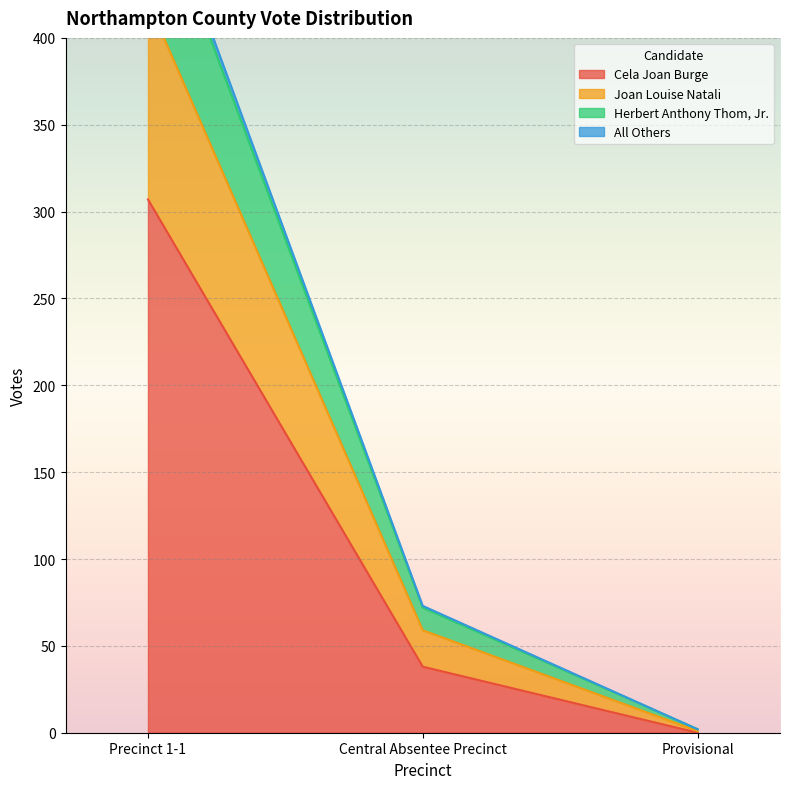

What is the highest value of the Cela Joan Burge series?

307